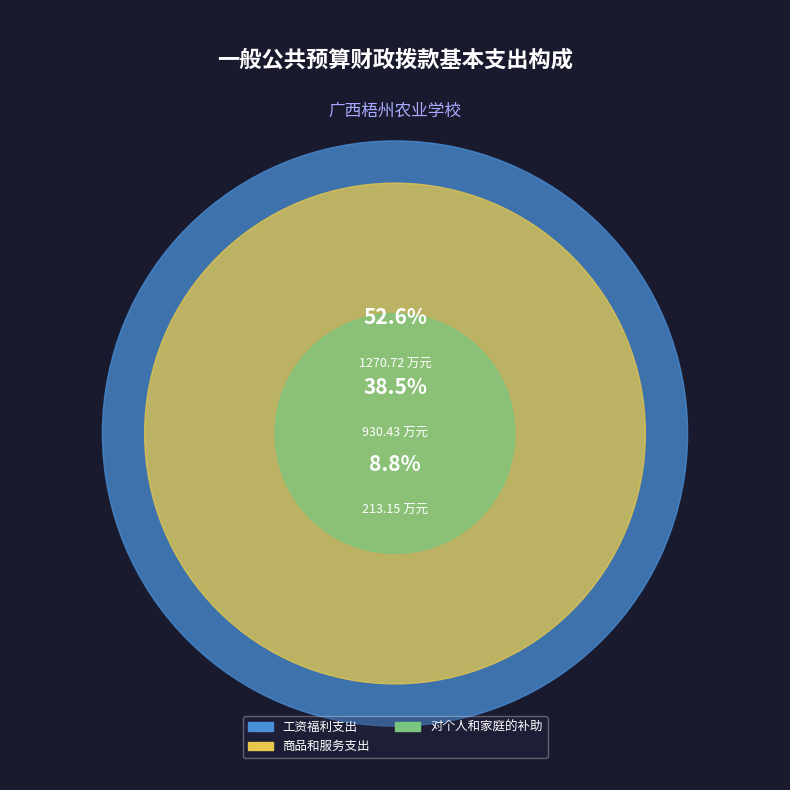

To the nearest percent, what percentage of the pie is 商品和服务支出?

39%